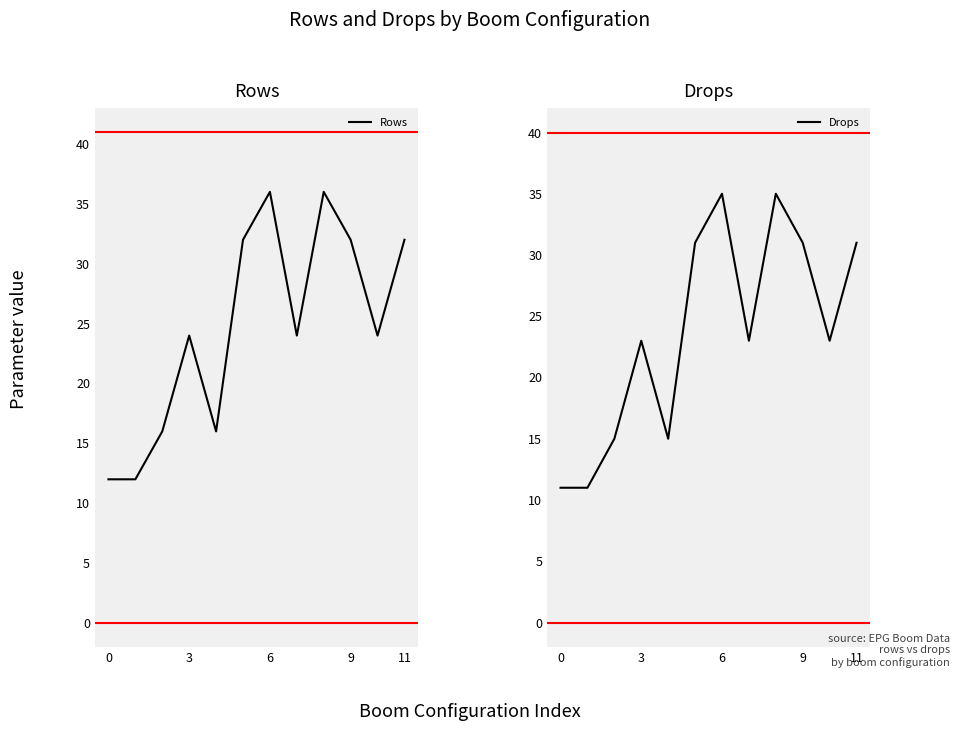

What is the label of the 6th point from the right?

6